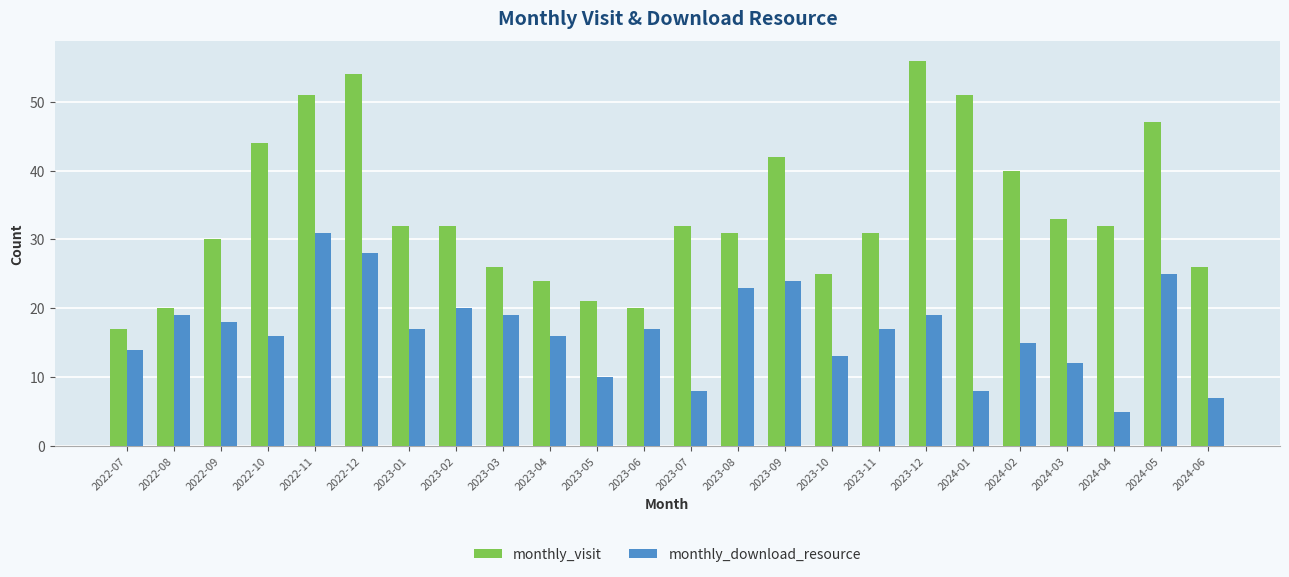

Where is monthly_download_resource nearest to the value 18?

2022-09